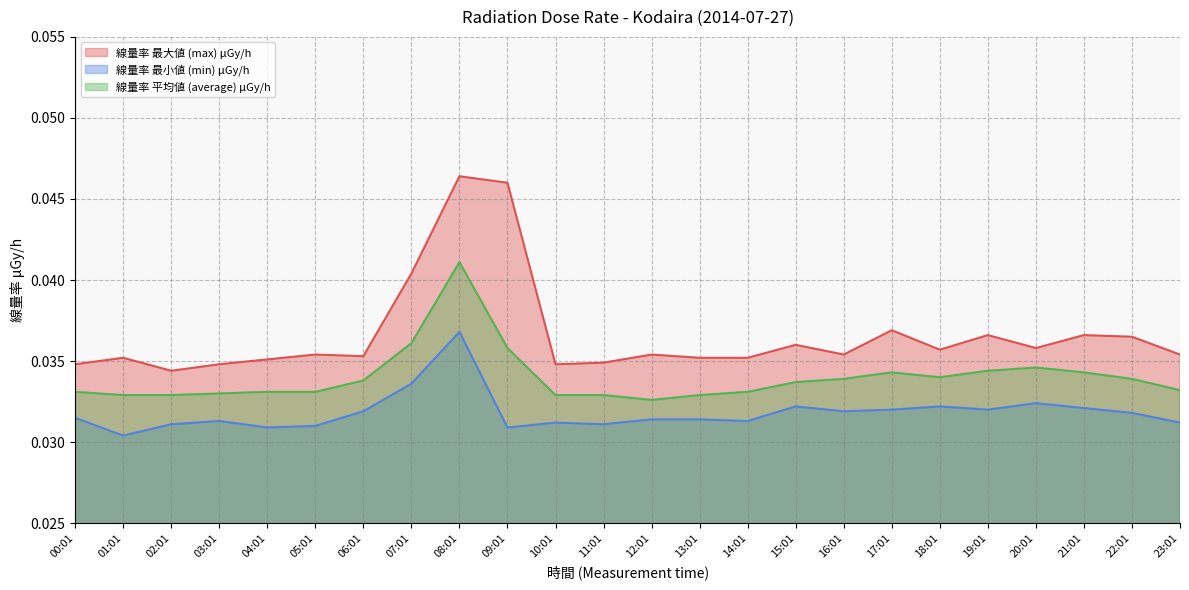

Reading left to right, list all the values displayed in this chart.

線量率 最大値 (max) μGy/h: 00:01=0.0	01:01=0.0	02:01=0.0	03:01=0.0	04:01=0.0	05:01=0.0	06:01=0.0	07:01=0.0	08:01=0.0	09:01=0.0	10:01=0.0	11:01=0.0	12:01=0.0	13:01=0.0	14:01=0.0	15:01=0.0	16:01=0.0	17:01=0.0	18:01=0.0	19:01=0.0	20:01=0.0	21:01=0.0	22:01=0.0	23:01=0.0
線量率 最小値 (min) μGy/h: 00:01=0.0	01:01=0.0	02:01=0.0	03:01=0.0	04:01=0.0	05:01=0.0	06:01=0.0	07:01=0.0	08:01=0.0	09:01=0.0	10:01=0.0	11:01=0.0	12:01=0.0	13:01=0.0	14:01=0.0	15:01=0.0	16:01=0.0	17:01=0.0	18:01=0.0	19:01=0.0	20:01=0.0	21:01=0.0	22:01=0.0	23:01=0.0
線量率 平均値 (average) μGy/h: 00:01=0.0	01:01=0.0	02:01=0.0	03:01=0.0	04:01=0.0	05:01=0.0	06:01=0.0	07:01=0.0	08:01=0.0	09:01=0.0	10:01=0.0	11:01=0.0	12:01=0.0	13:01=0.0	14:01=0.0	15:01=0.0	16:01=0.0	17:01=0.0	18:01=0.0	19:01=0.0	20:01=0.0	21:01=0.0	22:01=0.0	23:01=0.0